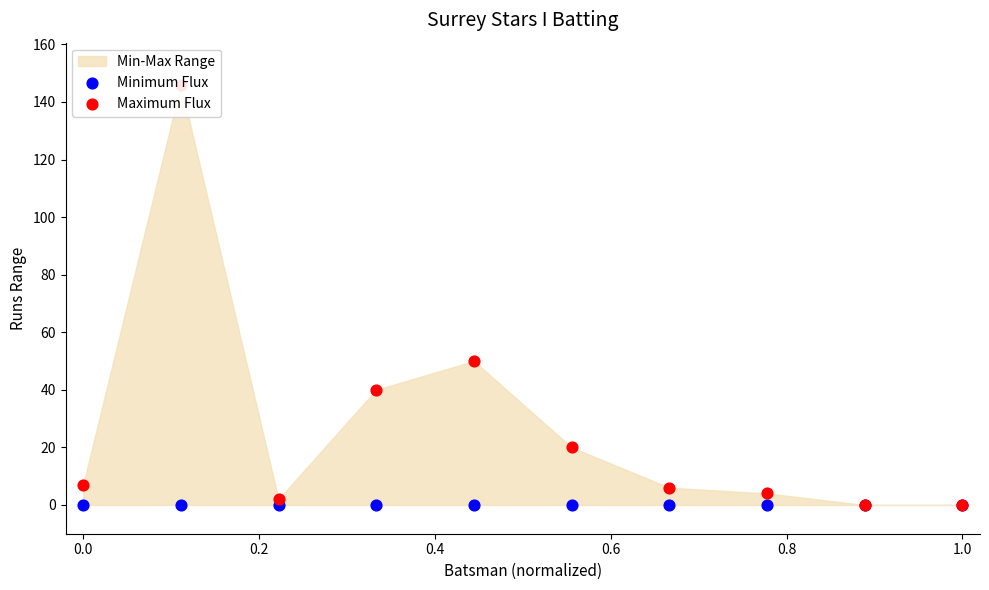

Which series contains the highest Y value?

Maximum Flux